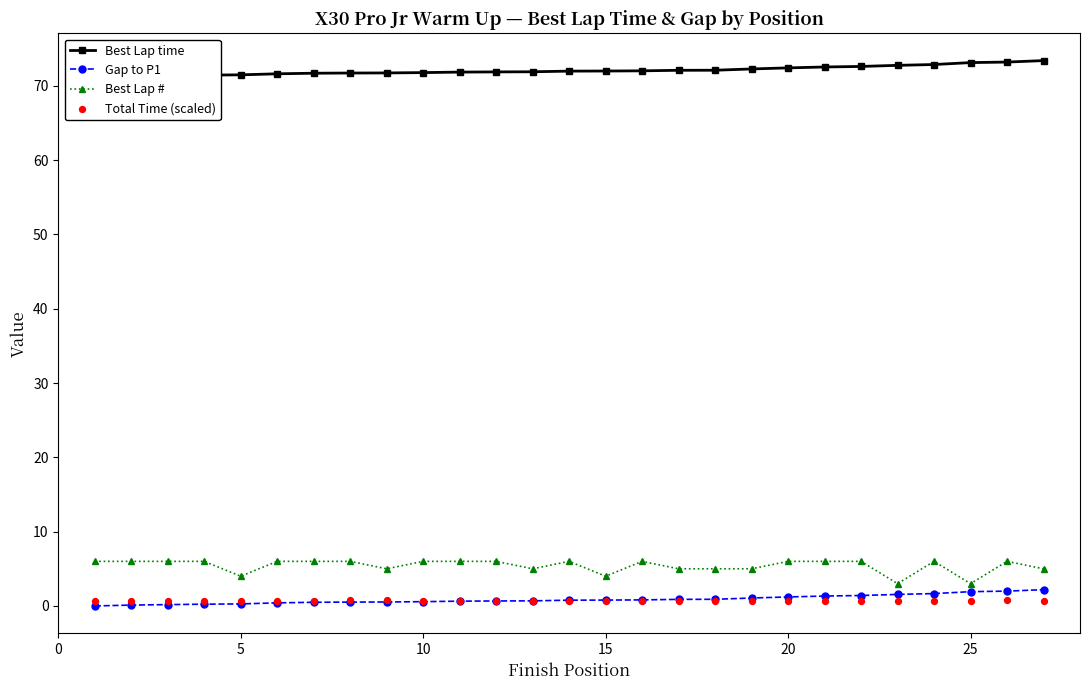

At how many categories does at least one series exceed 30?

27